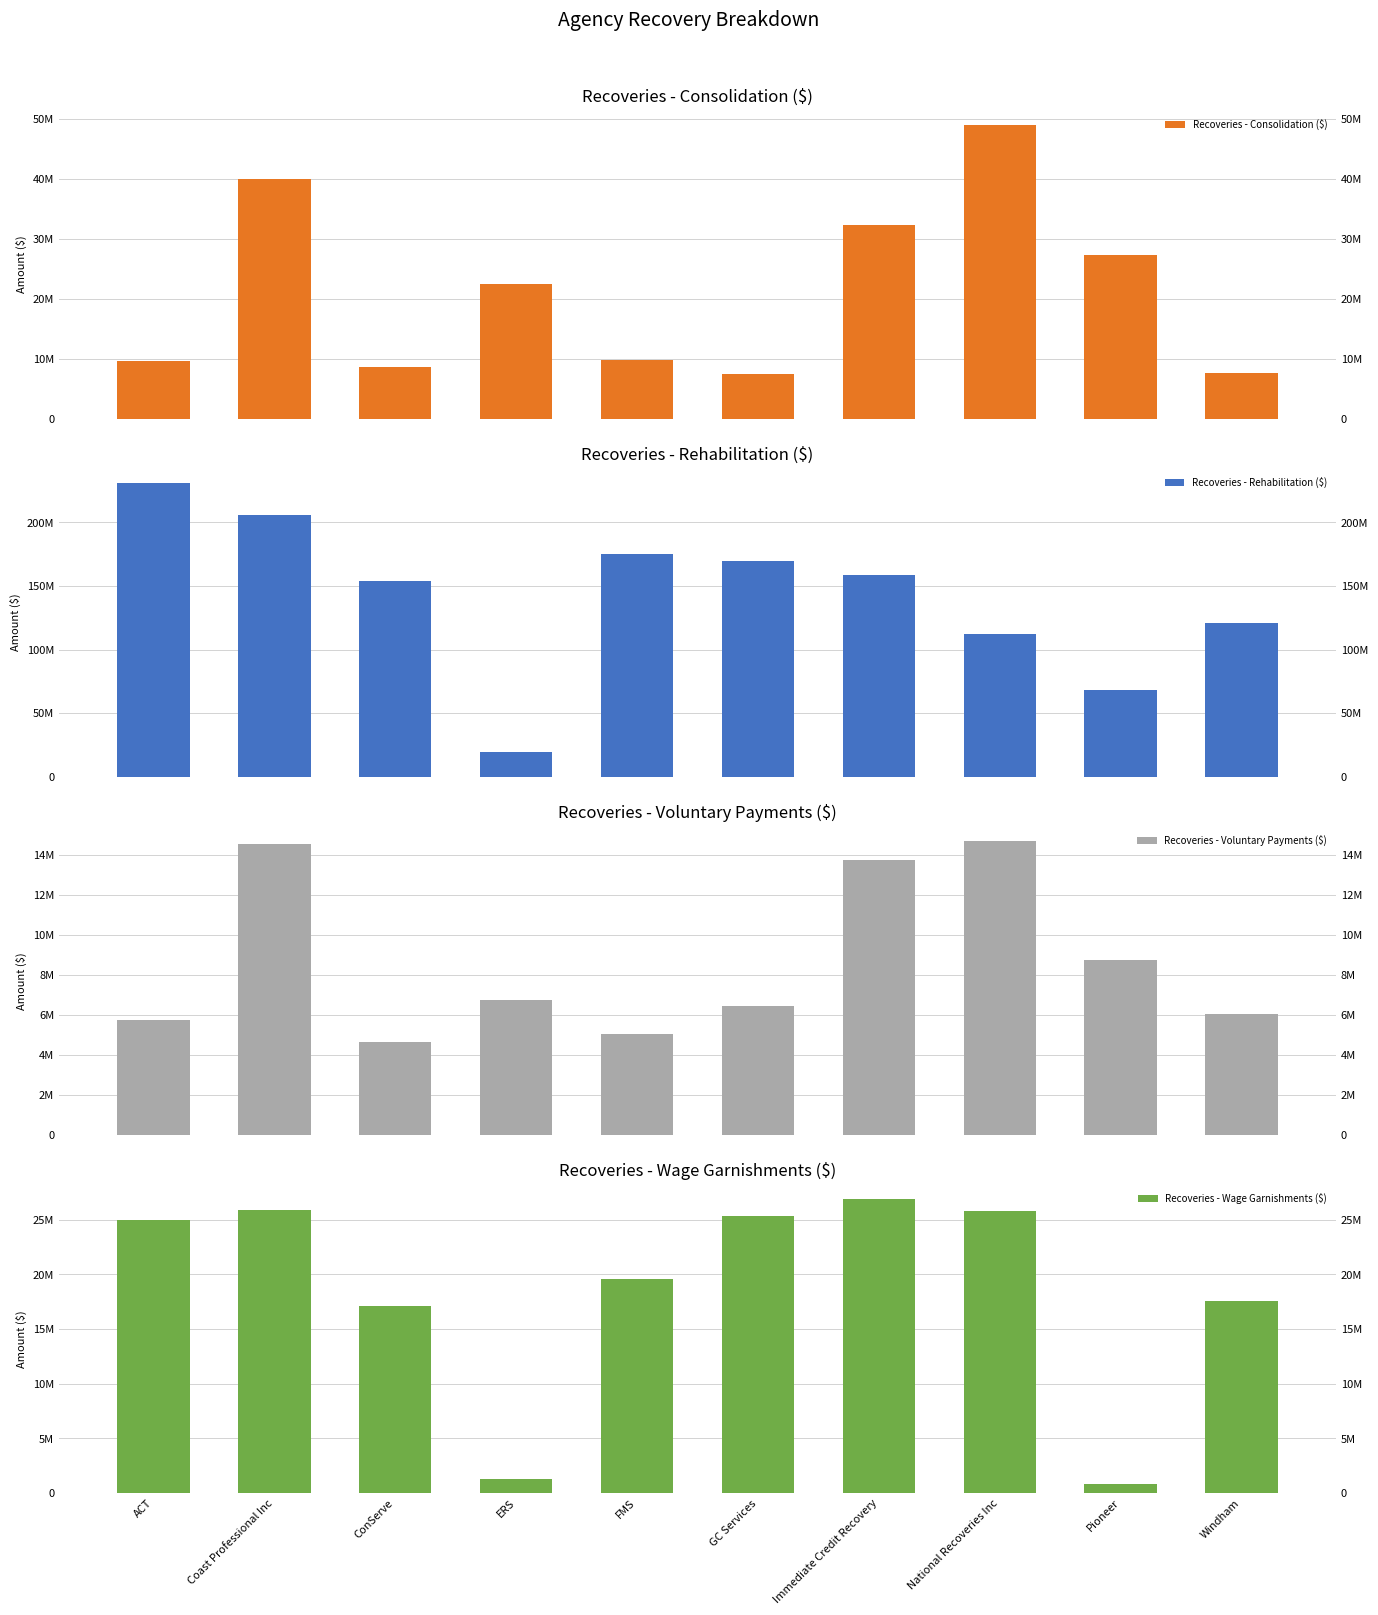

What is the maximum value for Recoveries - Voluntary Payments ($)?

14687277.6